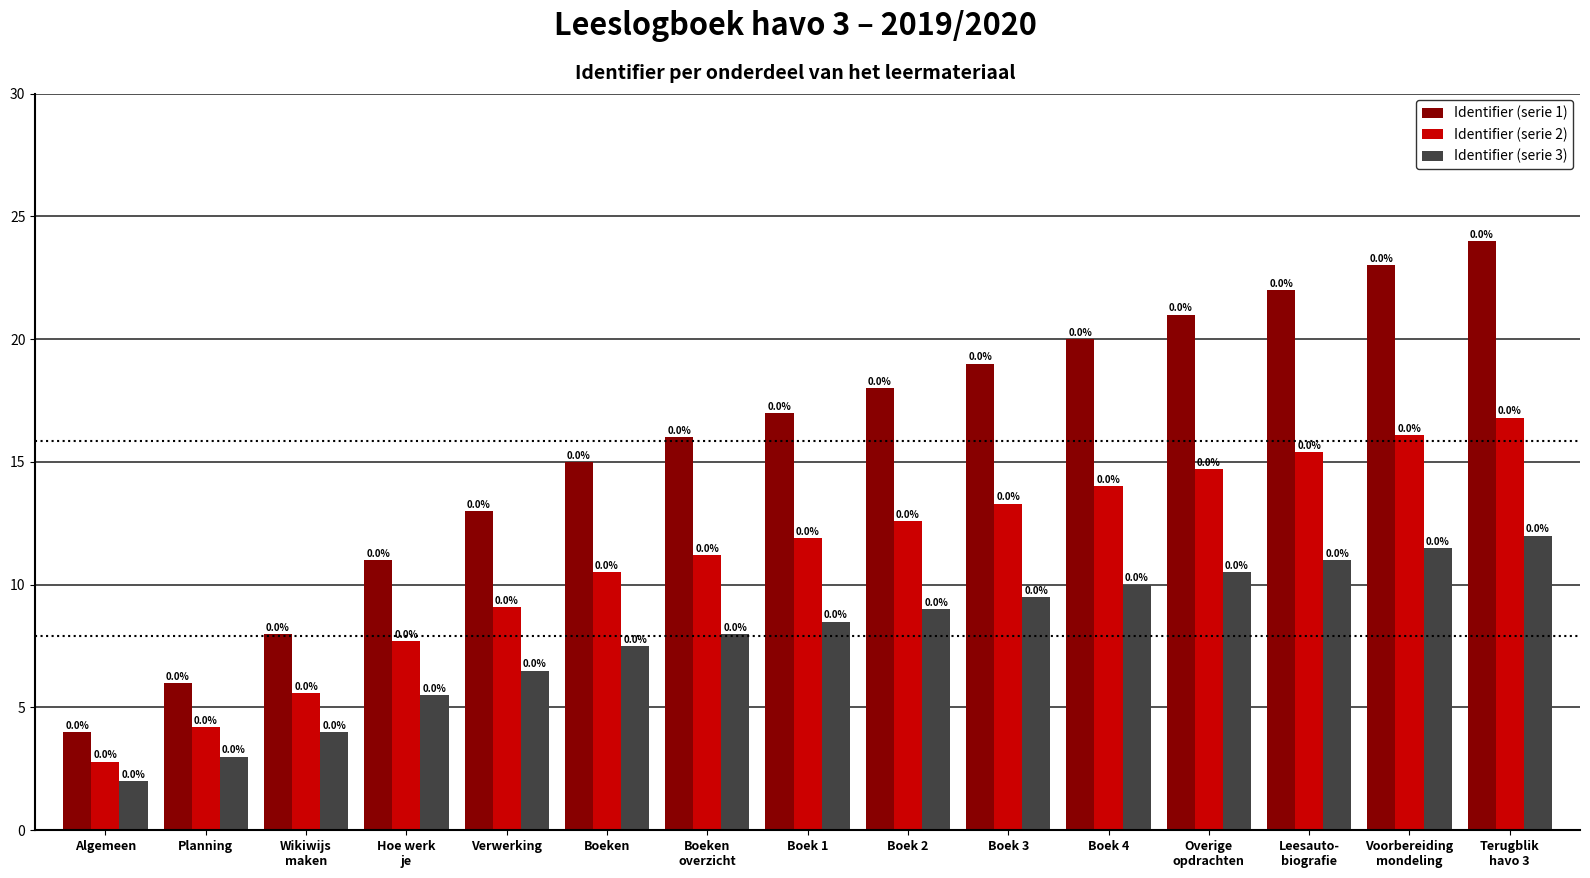

What are all the series names shown in the legend?

Identifier (serie 1), Identifier (serie 2), Identifier (serie 3)